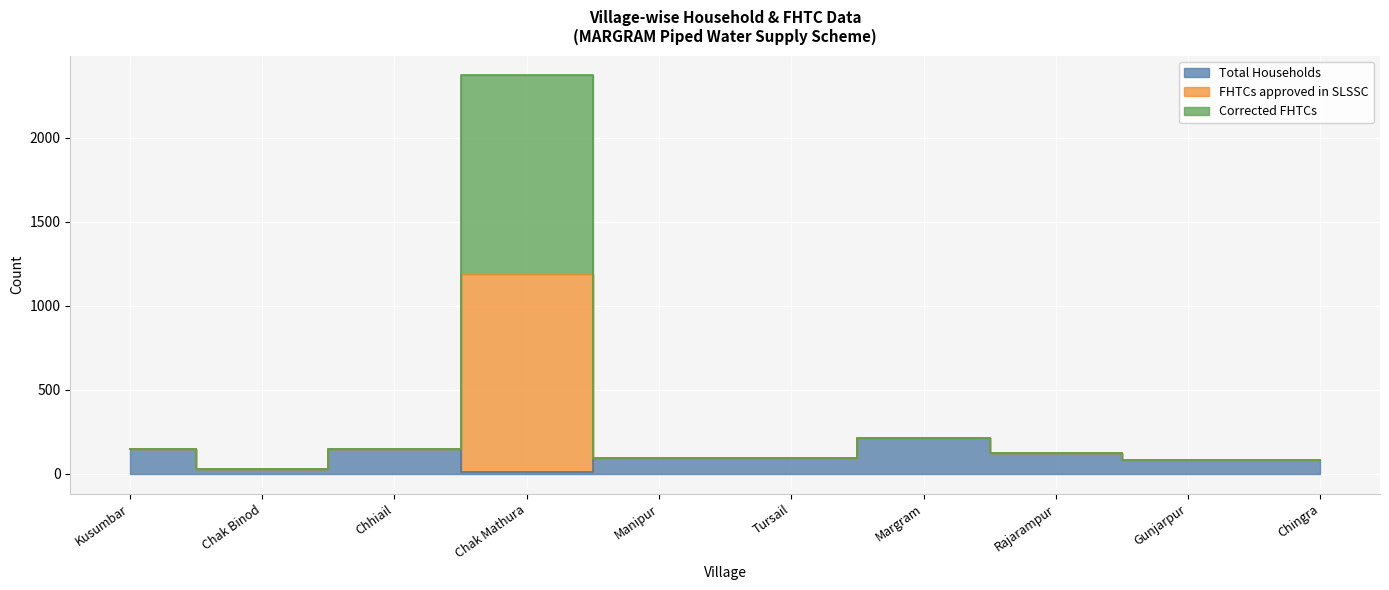

What is the lowest value of the FHTCs approved in SLSSC series?

27